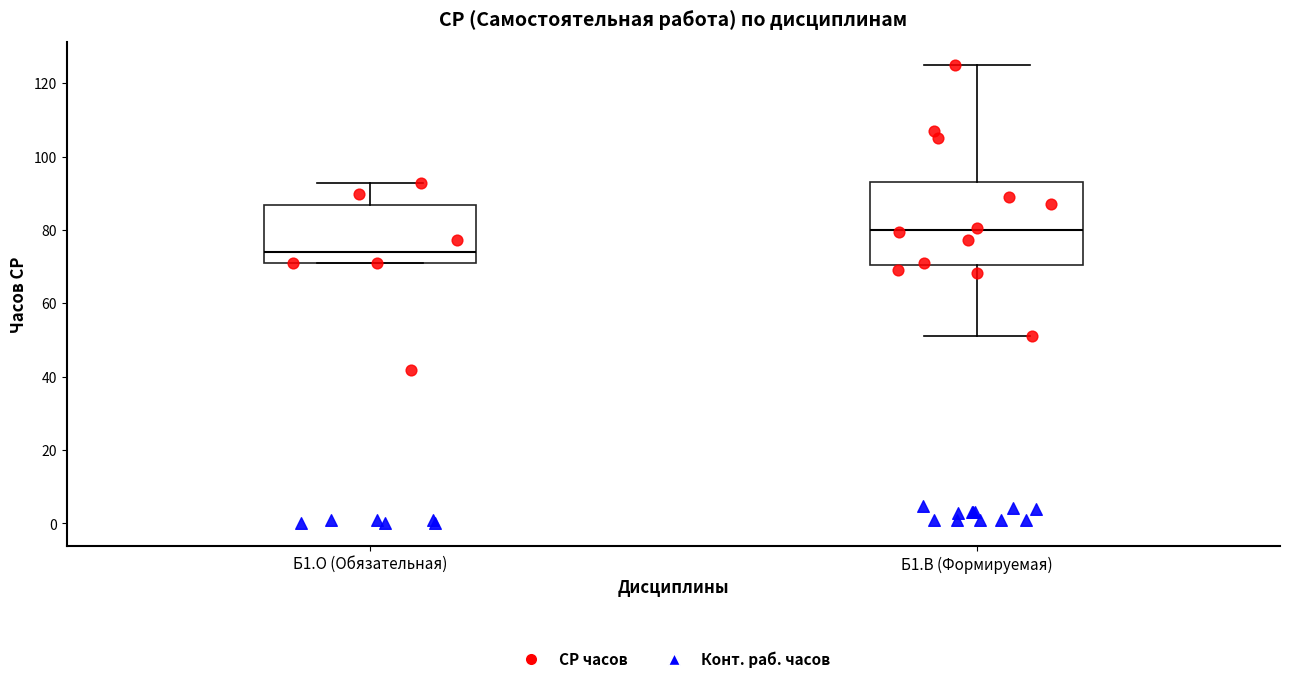

Comparing the boxes themselves (not the whiskers), which one is the tallest?

Б1.В (Формируемая)